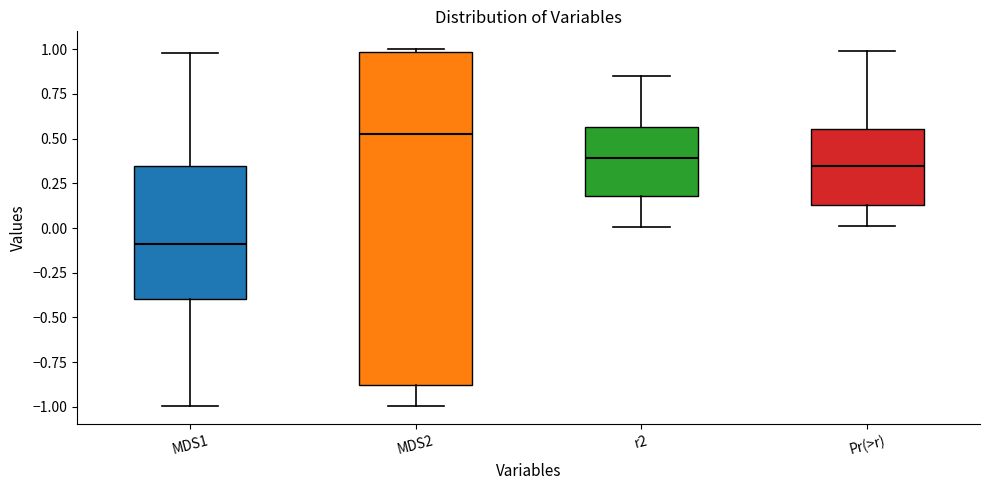

Comparing the boxes themselves (not the whiskers), which one is the tallest?

MDS2